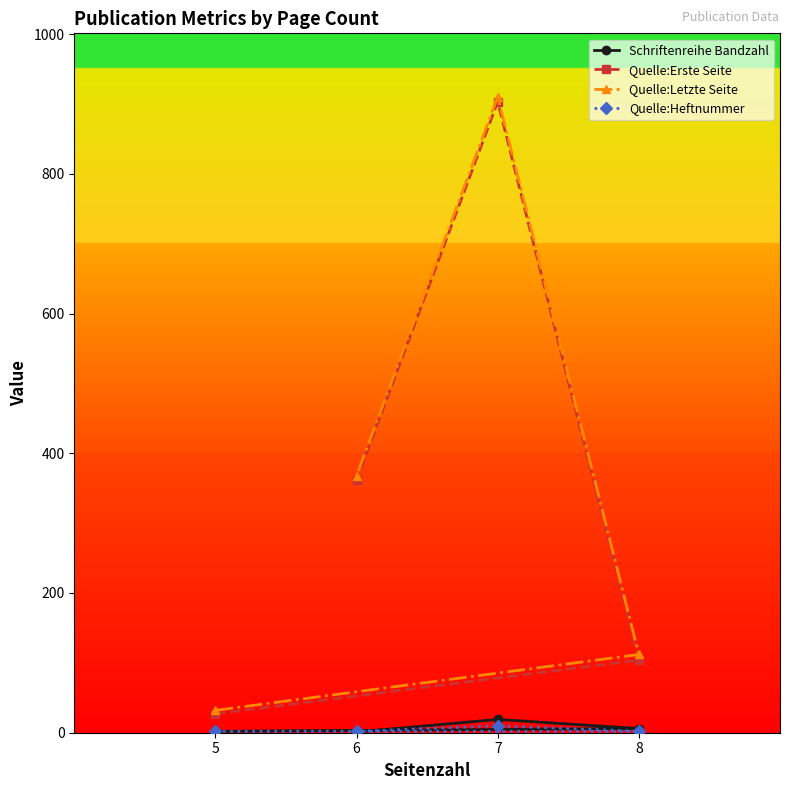

What is the difference between the maximum and second lowest values in the Quelle:Letzte Seite series?

798